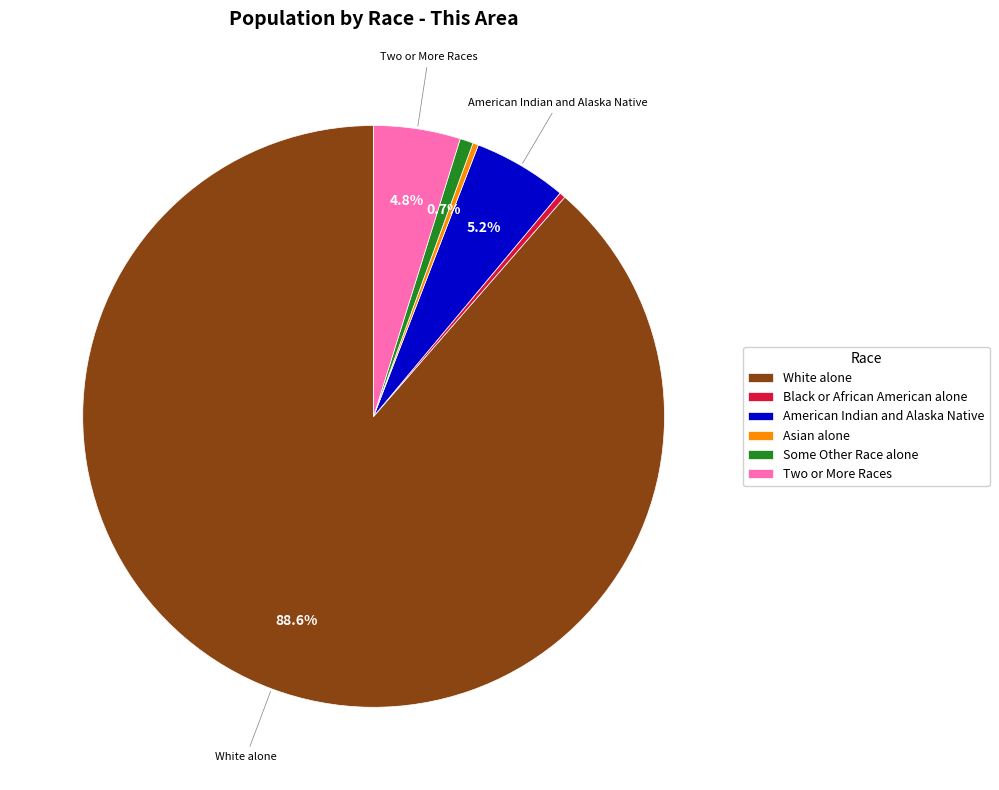

Is Some Other Race alone the majority of the pie?

No